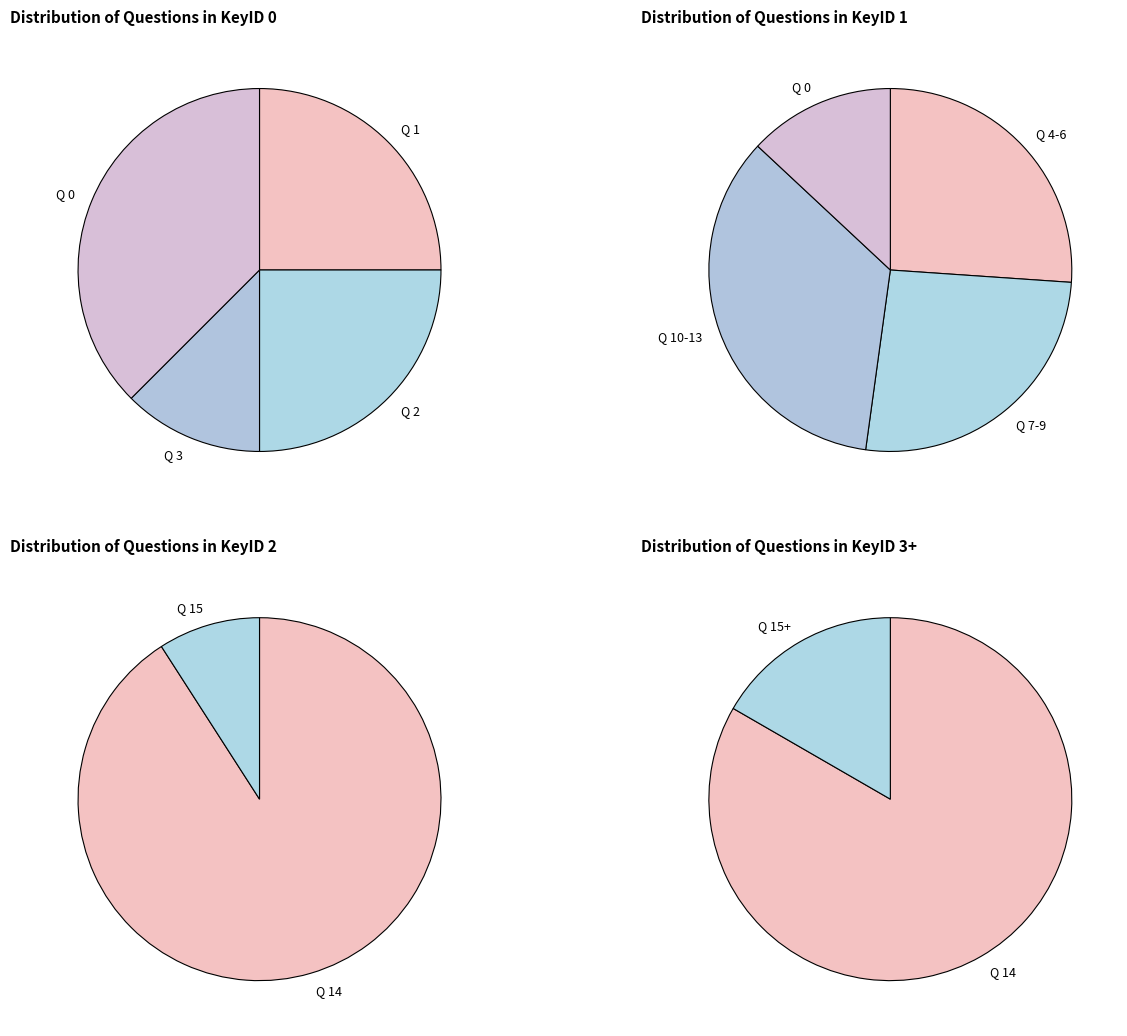

How many segments does this pie chart have?

4